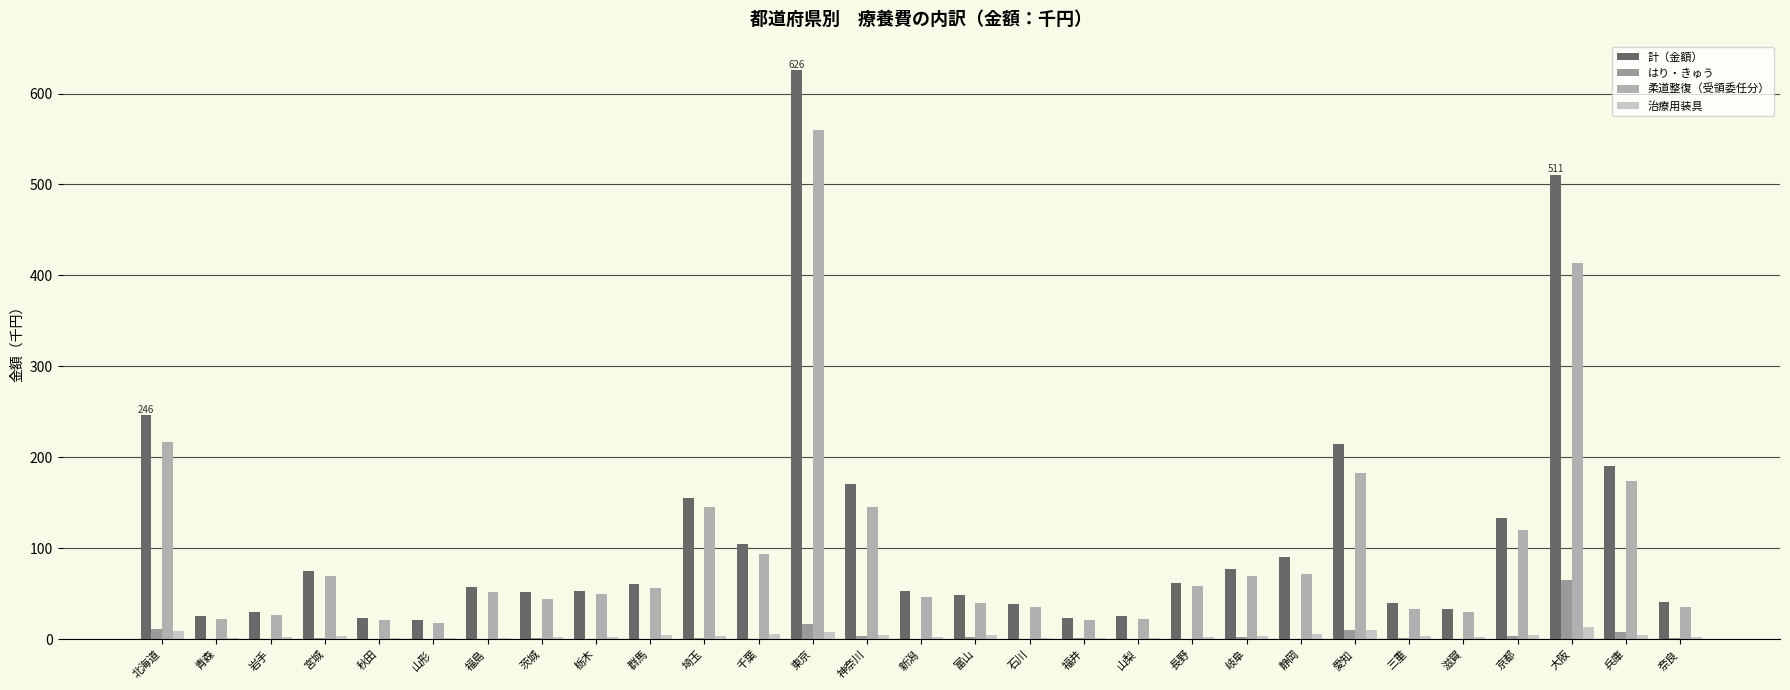

How many data points does each series have?

29